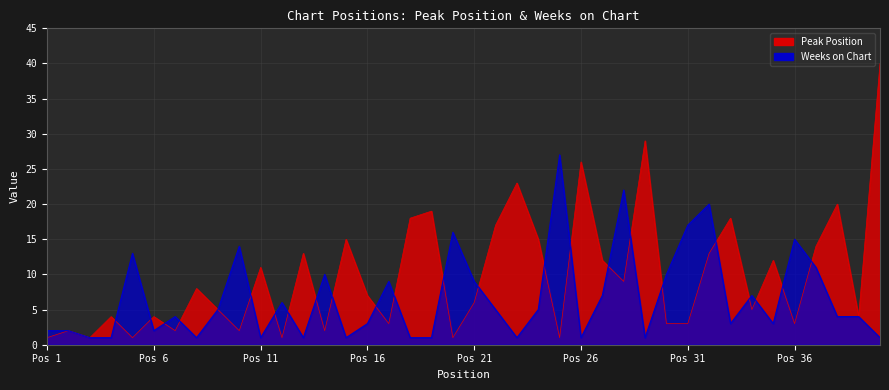

What are all the series names shown in the legend?

Peak Position, Weeks on Chart